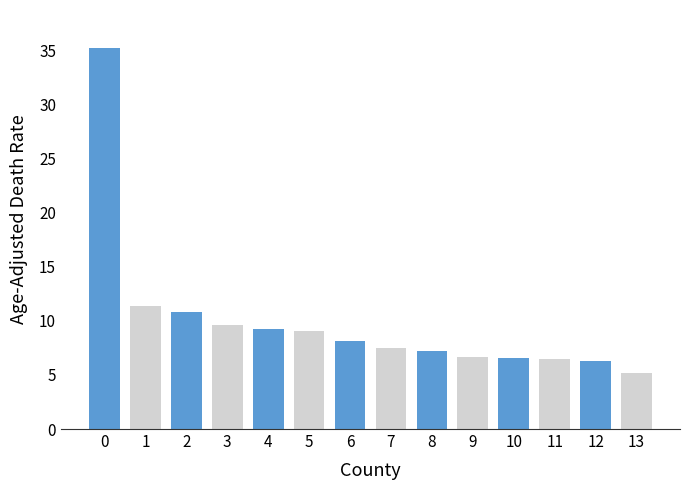

What is the change in value from 3 to 12?

-3.3